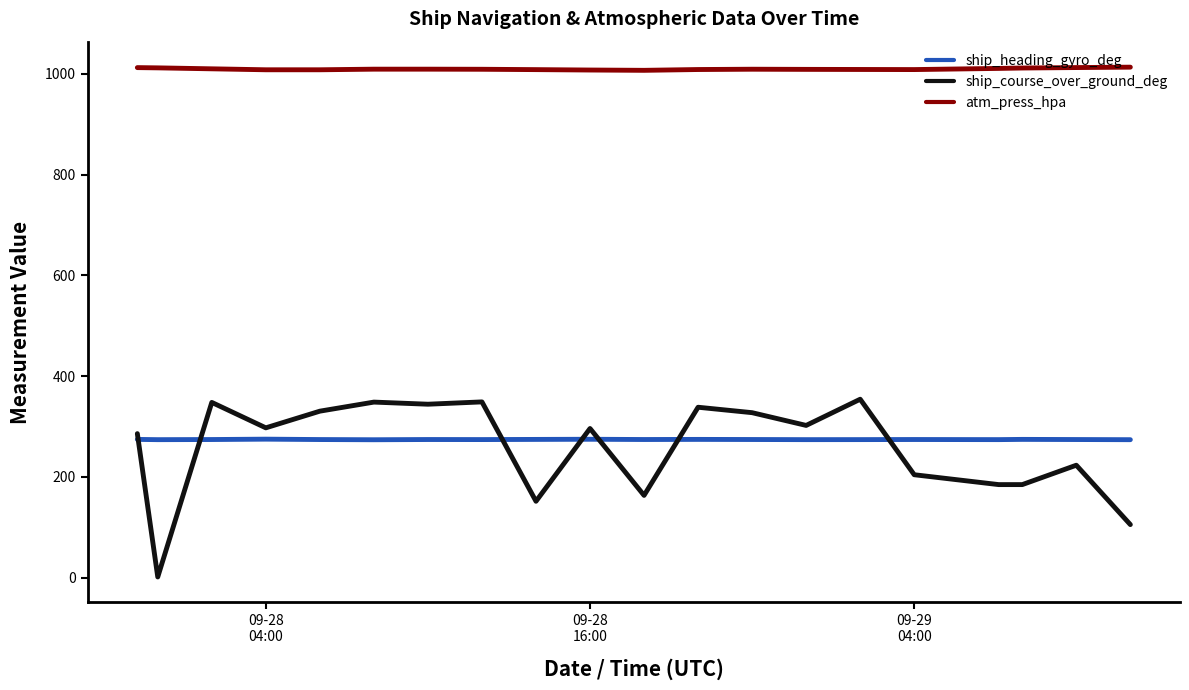

True or false: atm_press_hpa and ship_heading_gyro_deg intersect in this chart.

False